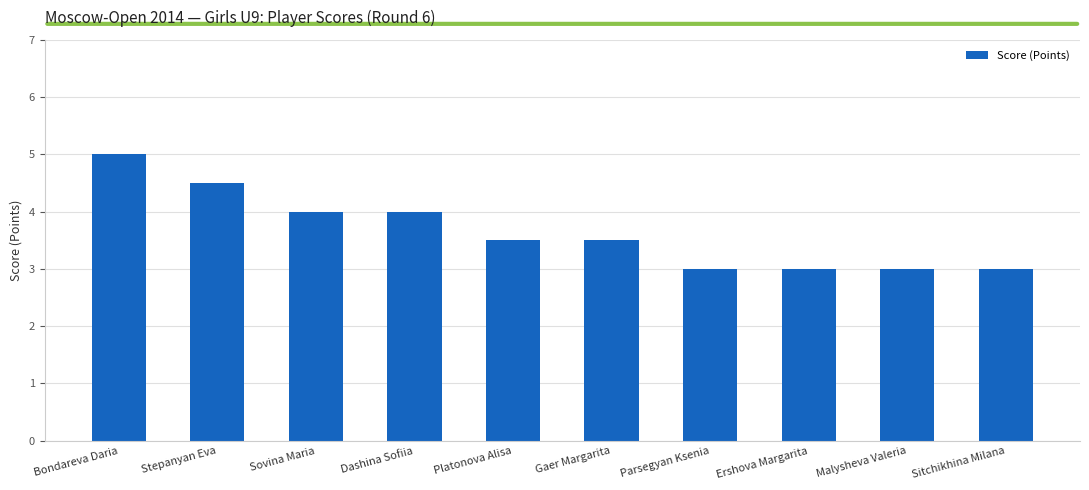

What is the minimum value shown in the chart?

3.0